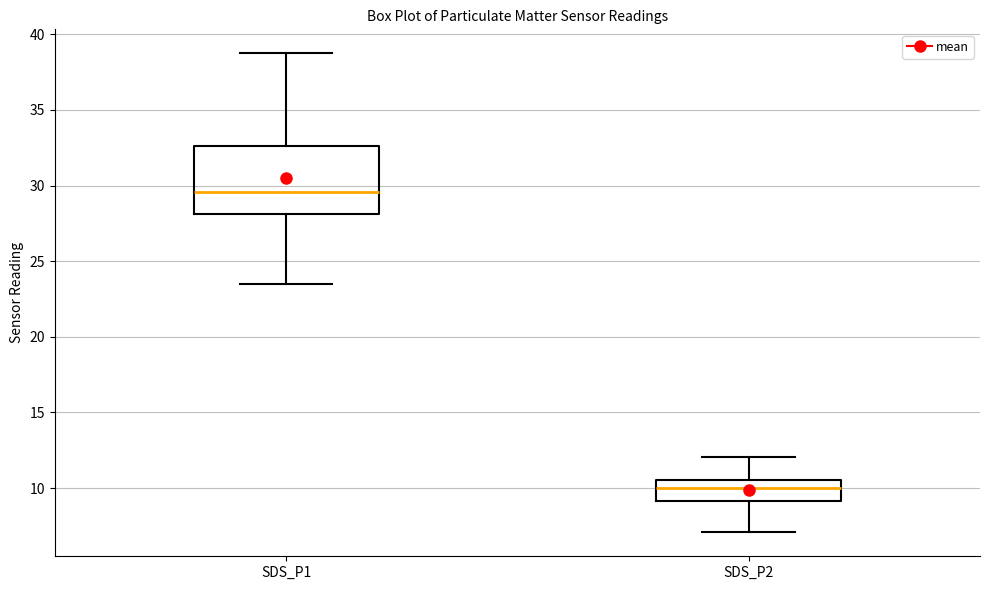

Where does the upper whisker of the box for SDS_P1 end on the y-axis? The values are not printed on the chart, so give them approximately, as read against the axis.

39.0